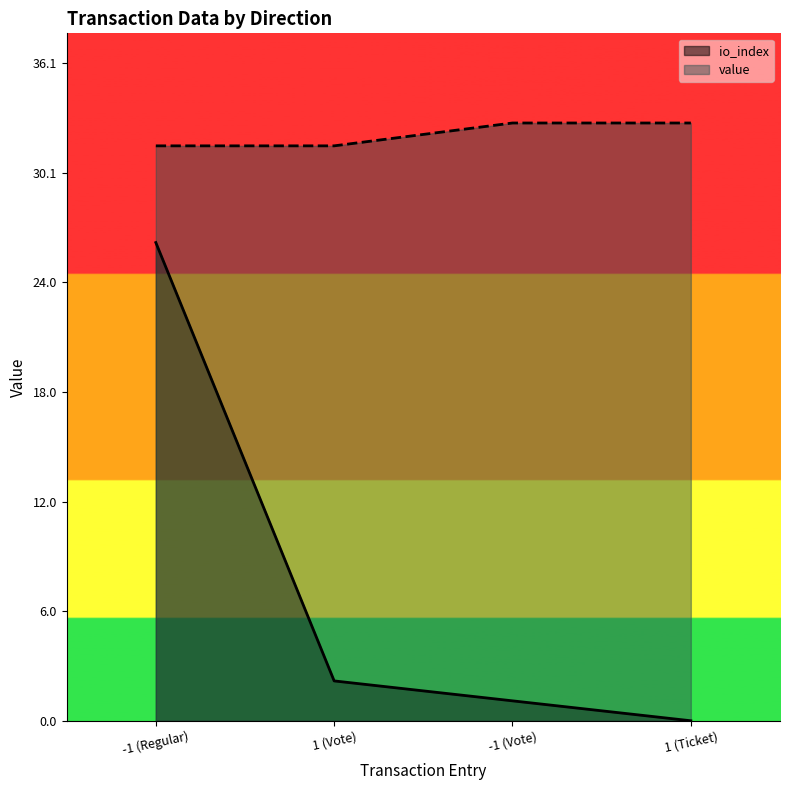

Is it true that value equals 8.8 at 1 (Vote)?

False